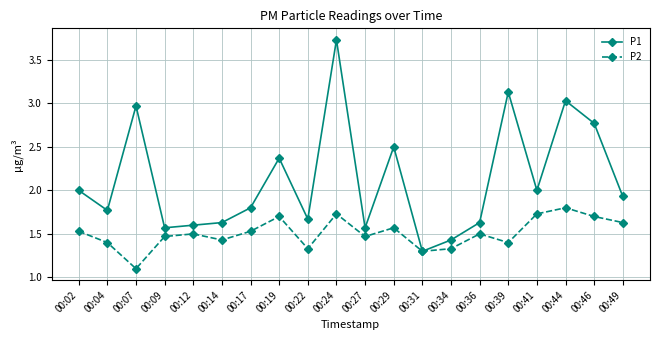

Is it true that P2 equals 1.5 at 00:17?

True